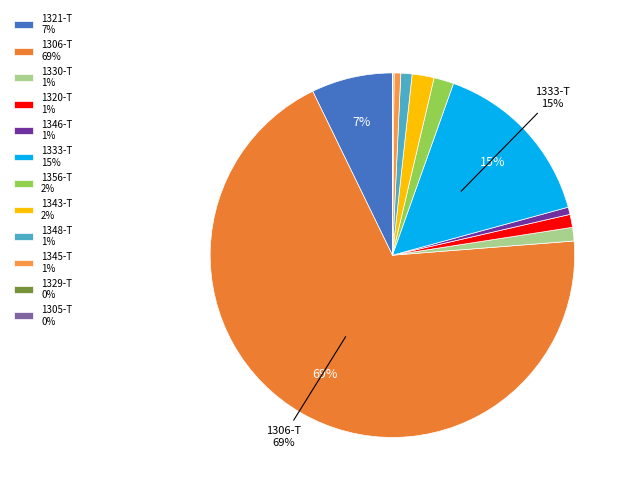

Which slice is the largest?

1306-T